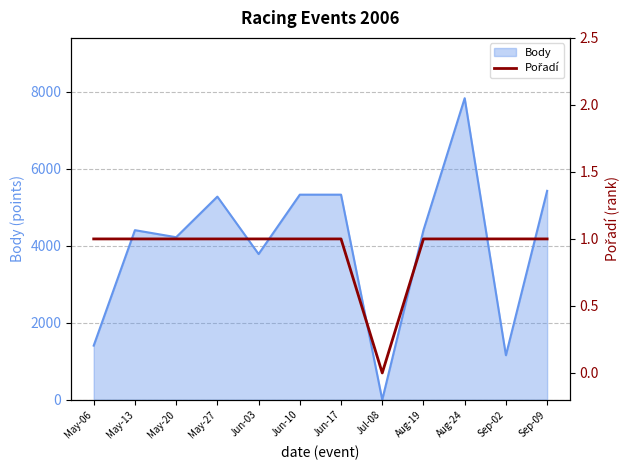

Does the chart display data point markers on the line(s)?

No